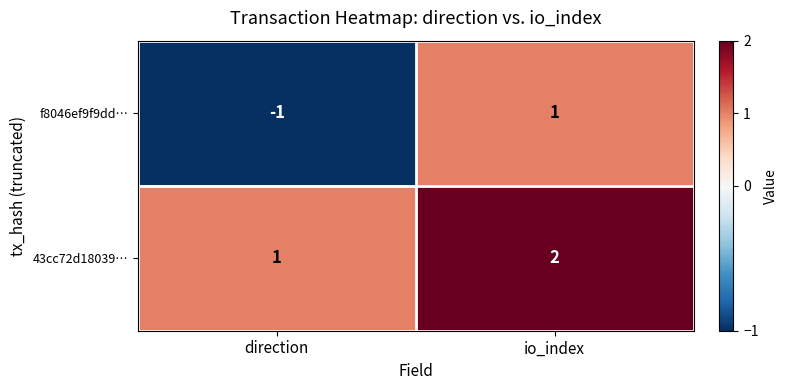

What is the minimum value shown in the chart?

-1